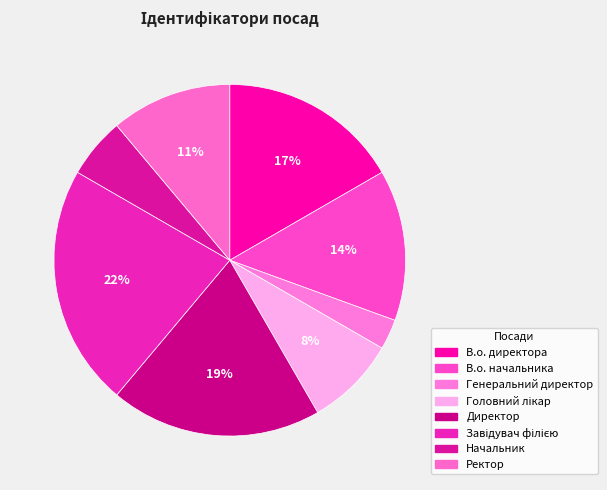

What percentage is the Завідувач філією slice, to the nearest percent?

22%